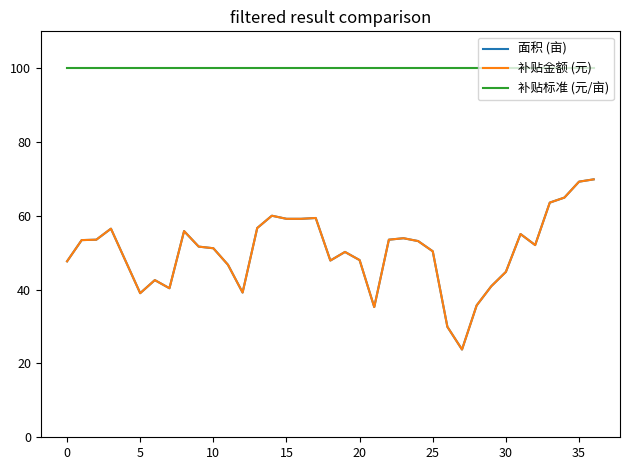

True or false: 补贴金额 (元) has more than 2 points higher than both neighbors.

True